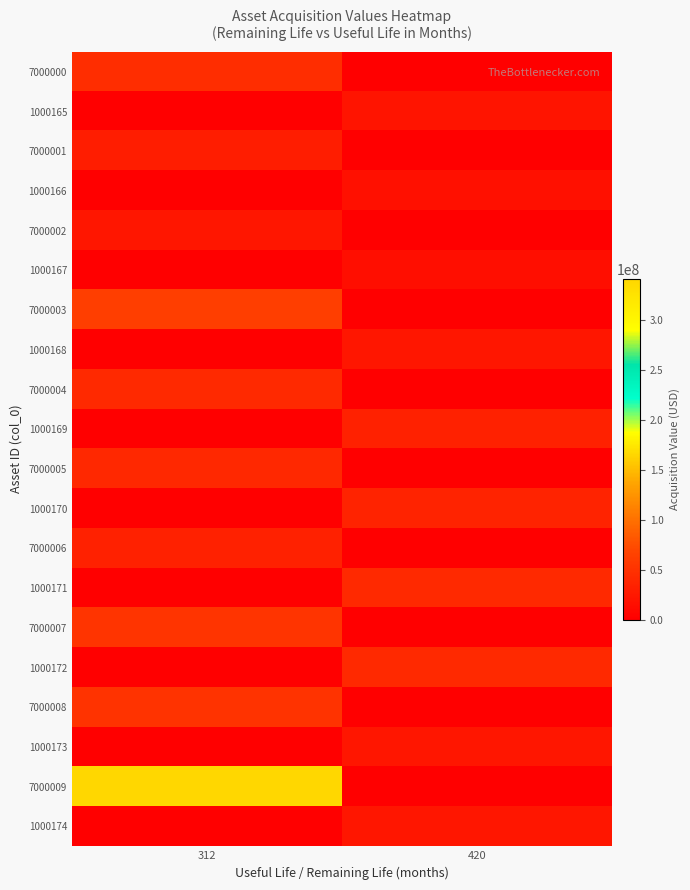

Rank the series at 420 from highest to lowest value.

1000171, 1000172, 1000170, 1000169, 1000174, 1000168, 1000173, 1000165, 1000166, 1000167, 7000000, 7000001, 7000002, 7000003, 7000004, 7000005, 7000006, 7000007, 7000008, 7000009